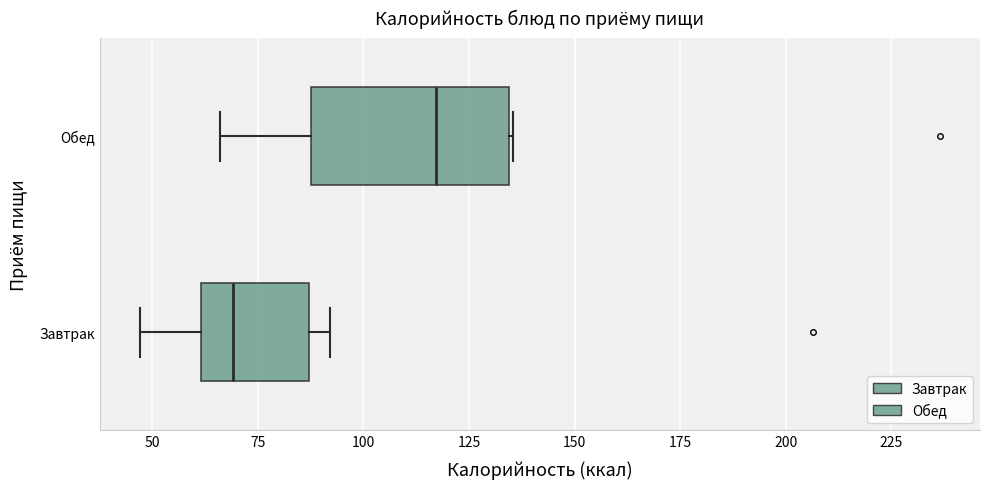

Where does the median line of the box for Завтрак sit on the x-axis? The values are not printed on the chart, so give them approximately, as read against the axis.

70